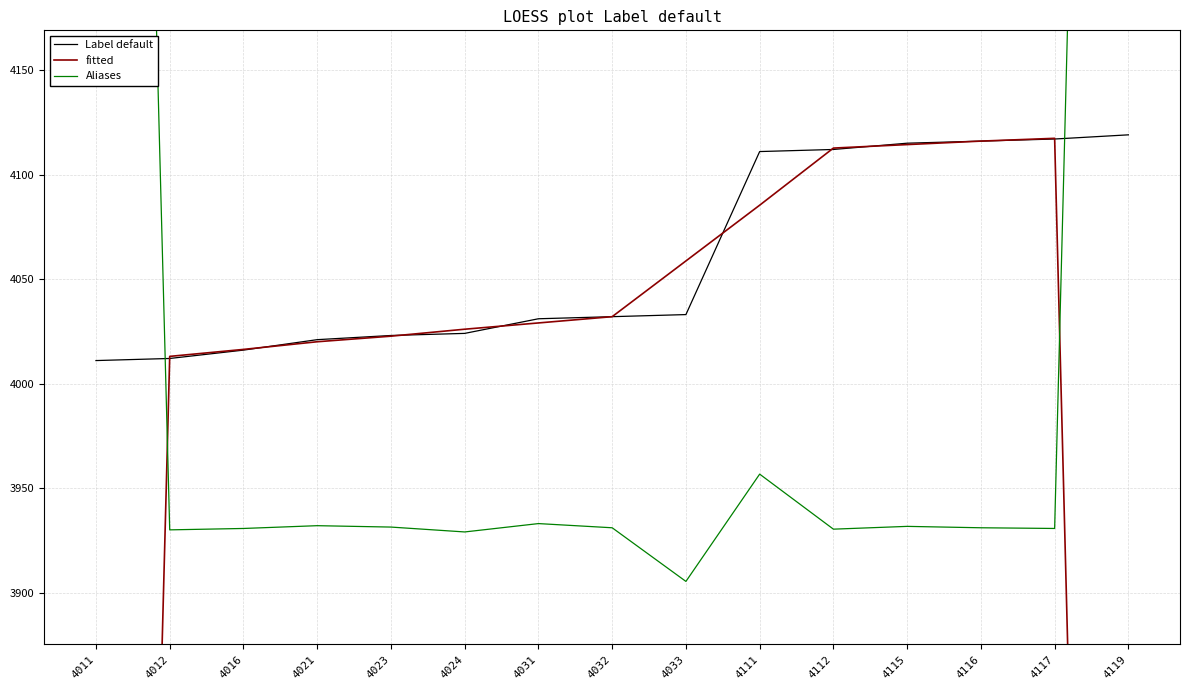

Reading left to right, extract all data points from this chart.

Label default: 4011=4011.0	4012=4012.0	4016=4016.0	4021=4021.0	4023=4023.0	4024=4024.0	4031=4031.0	4032=4032.0	4033=4033.0	4111=4111.0	4112=4112.0	4115=4115.0	4116=4116.0	4117=4117.0	4119=4119.0
fitted: 4011=2674.3	4012=4013.0	4016=4016.3	4021=4020.0	4023=4022.7	4024=4026.0	4031=4029.0	4032=4032.0	4033=4058.7	4111=4085.3	4112=4112.7	4115=4114.3	4116=4116.0	4117=4117.3	4119=2745.3
Aliases: 4011=5267.7	4012=3930.0	4016=3930.7	4021=3932.0	4023=3931.3	4024=3929.0	4031=3933.0	4032=3931.0	4033=3905.3	4111=3956.7	4112=3930.3	4115=3931.7	4116=3931.0	4117=3930.7	4119=5304.7